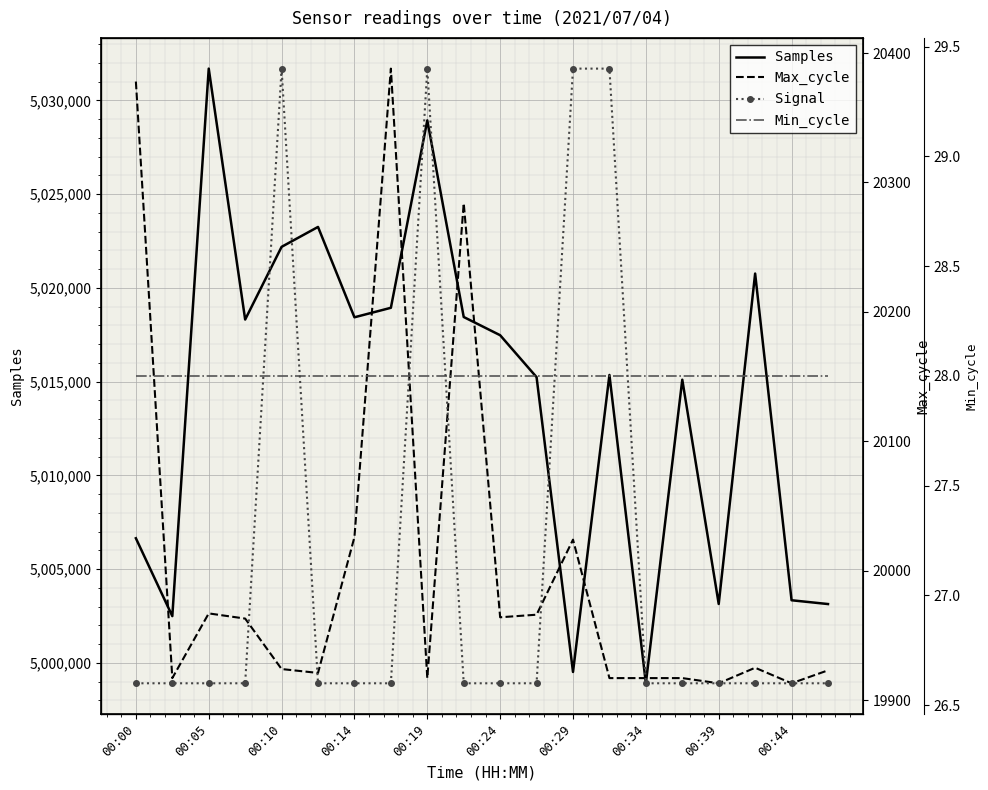

What is the maximum value shown in the chart?

5031694